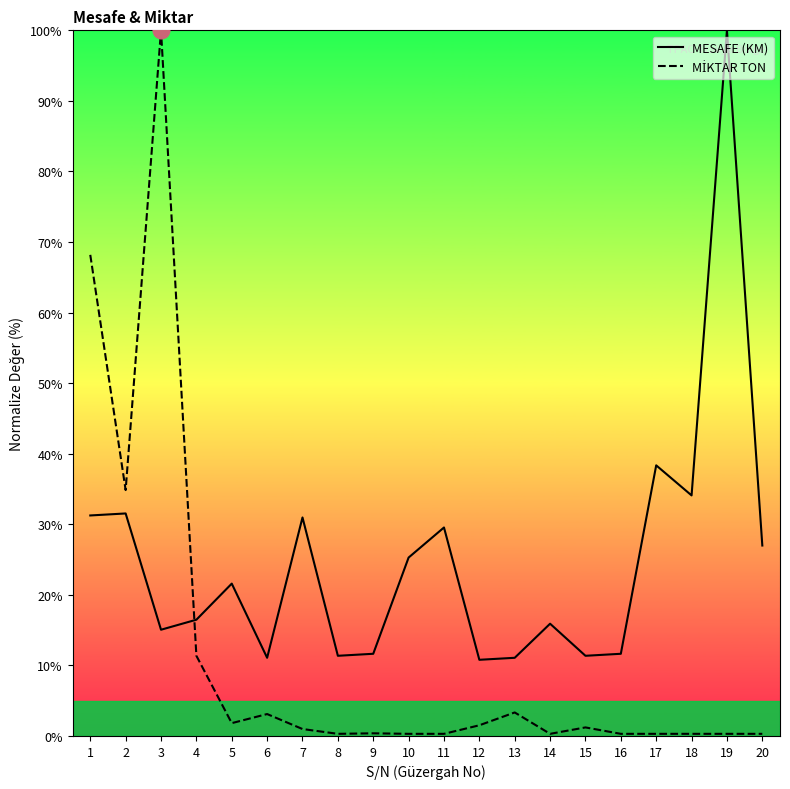

What is the difference between the maximum and minimum values in the MİKTAR TON series?

99.7